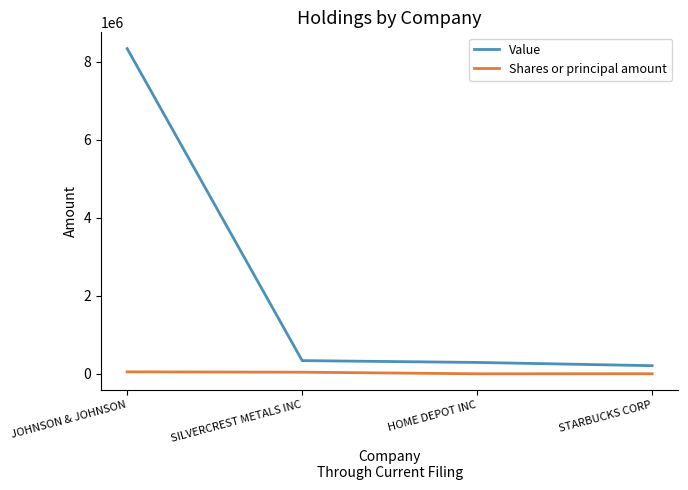

Between JOHNSON & JOHNSON and STARBUCKS CORP, which series saw the biggest shift?

Value